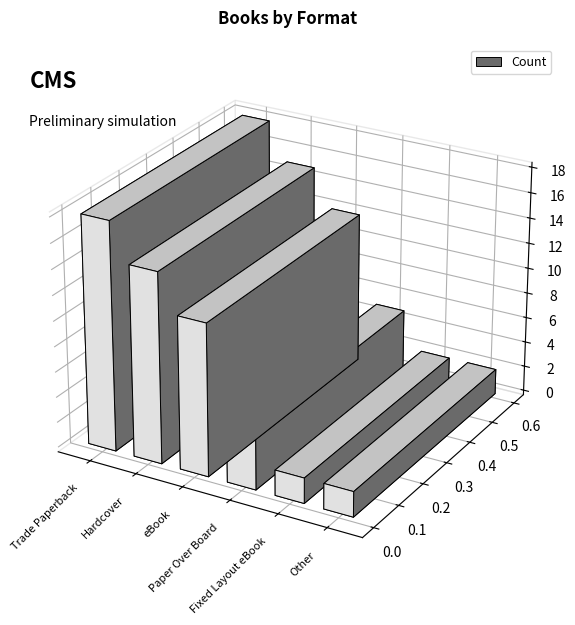

What is the greatest value displayed?

18